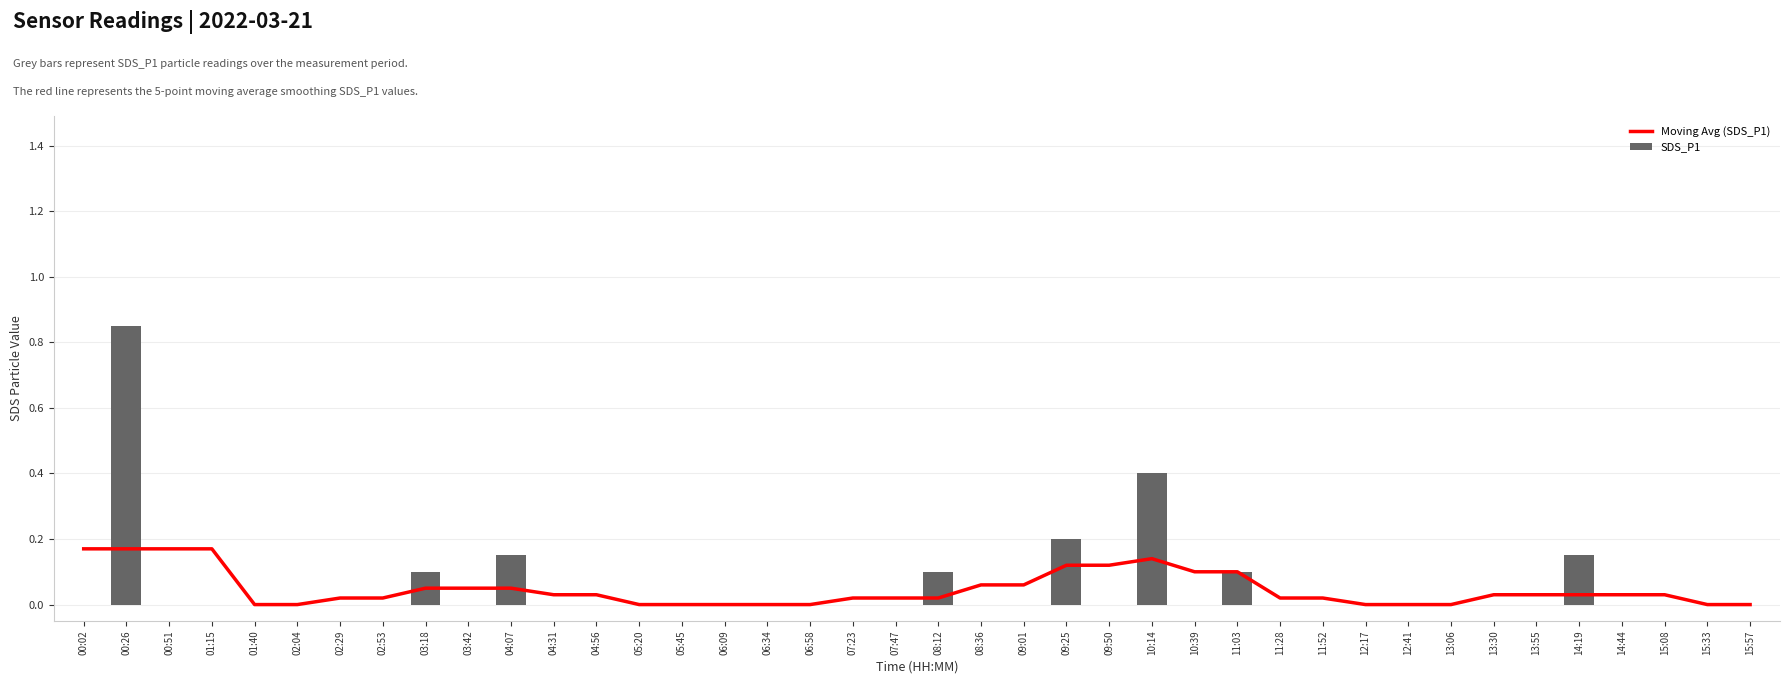

Reading left to right, transcribe all the data shown in this chart.

Moving Avg (SDS_P1): 00:02=0.2	00:26=0.2	00:51=0.2	01:15=0.2	01:40=0.0	02:04=0.0	02:29=0.0	02:53=0.0	03:18=0.1	03:42=0.1	04:07=0.1	04:31=0.0	04:56=0.0	05:20=0.0	05:45=0.0	06:09=0.0	06:34=0.0	06:58=0.0	07:23=0.0	07:47=0.0	08:12=0.0	08:36=0.1	09:01=0.1	09:25=0.1	09:50=0.1	10:14=0.1	10:39=0.1	11:03=0.1	11:28=0.0	11:52=0.0	12:17=0.0	12:41=0.0	13:06=0.0	13:30=0.0	13:55=0.0	14:19=0.0	14:44=0.0	15:08=0.0	15:33=0.0	15:57=0.0
SDS_P1: 00:02=0.0	00:26=0.8	00:51=0.0	01:15=0.0	01:40=0.0	02:04=0.0	02:29=0.0	02:53=0.0	03:18=0.1	03:42=0.0	04:07=0.1	04:31=0.0	04:56=0.0	05:20=0.0	05:45=0.0	06:09=0.0	06:34=0.0	06:58=0.0	07:23=0.0	07:47=0.0	08:12=0.1	08:36=0.0	09:01=0.0	09:25=0.2	09:50=0.0	10:14=0.4	10:39=0.0	11:03=0.1	11:28=0.0	11:52=0.0	12:17=0.0	12:41=0.0	13:06=0.0	13:30=0.0	13:55=0.0	14:19=0.1	14:44=0.0	15:08=0.0	15:33=0.0	15:57=0.0